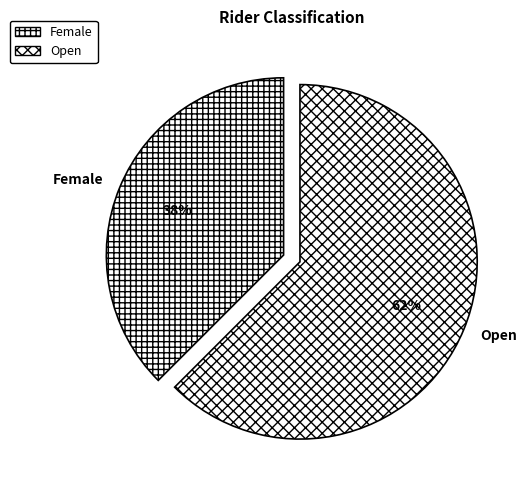

Which has a higher value, Female or Open?

Open